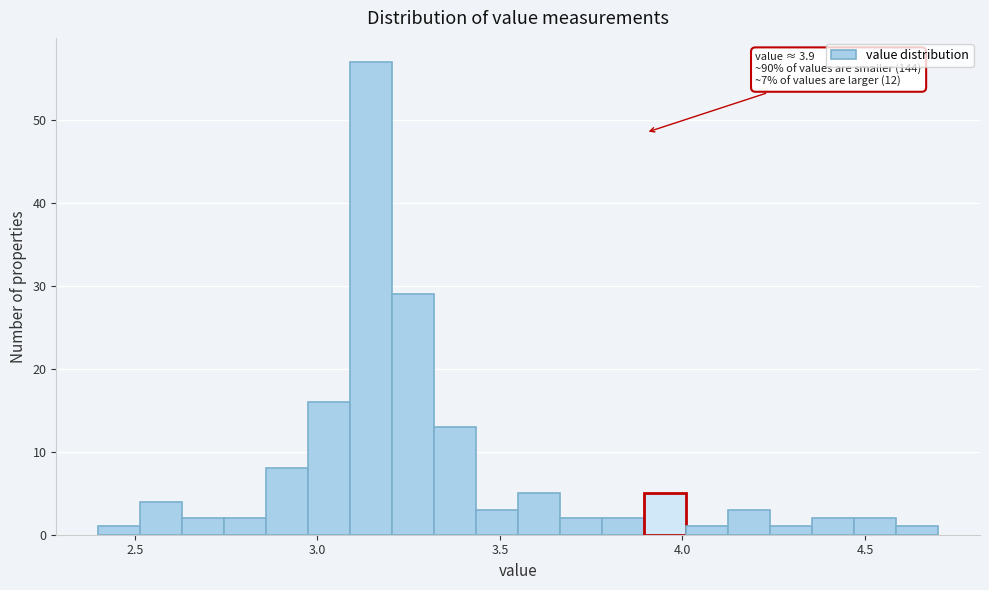

Read against the x-axis, roughly where is the centre of the tallest bar?

3.15